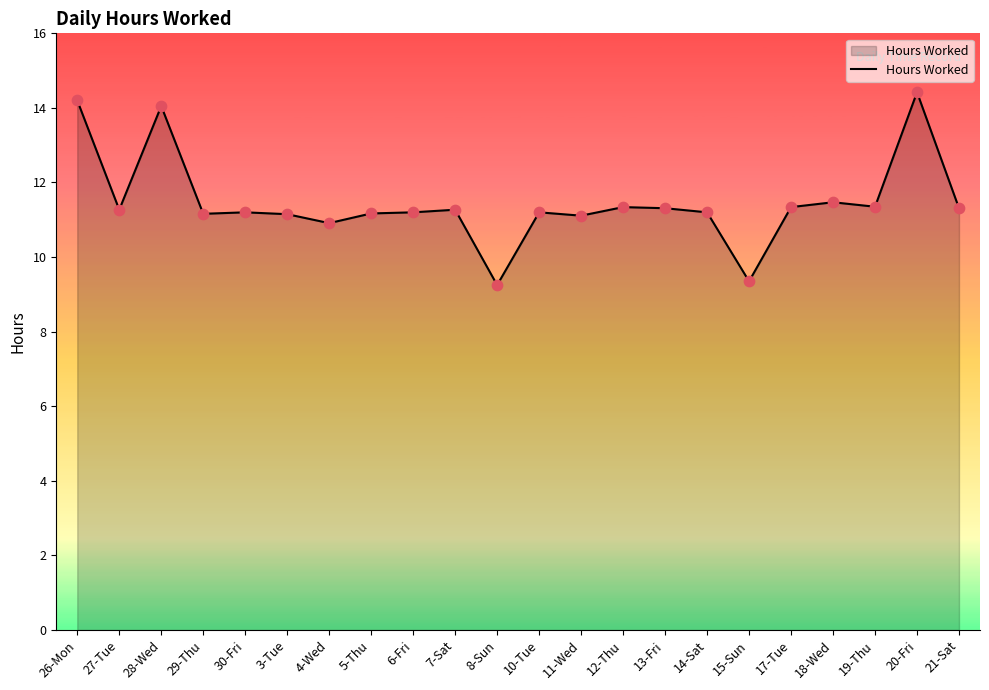

Between 4-Wed and 19-Thu, which is larger?

19-Thu